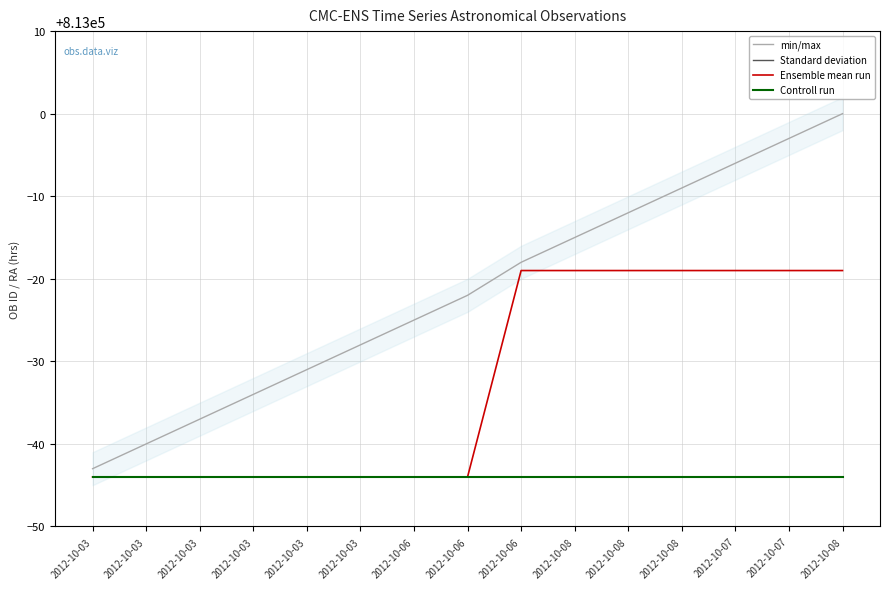

What is the difference between the maximum and second lowest values in the Ensemble mean run series?

25